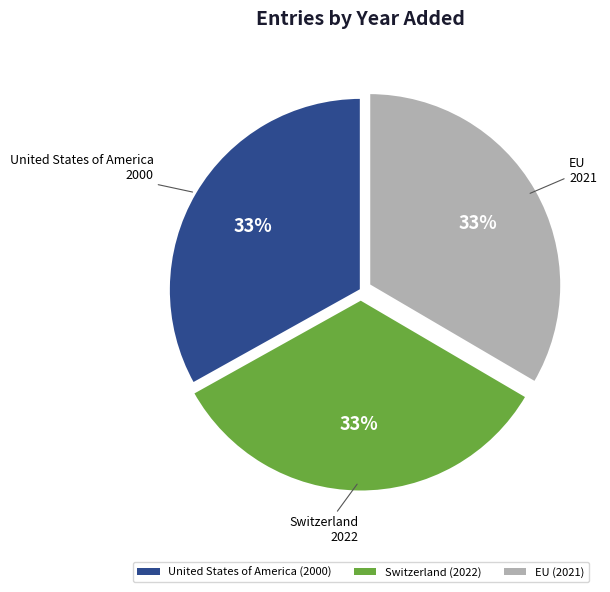

Is it true that United States of America is 33% of the pie?

True